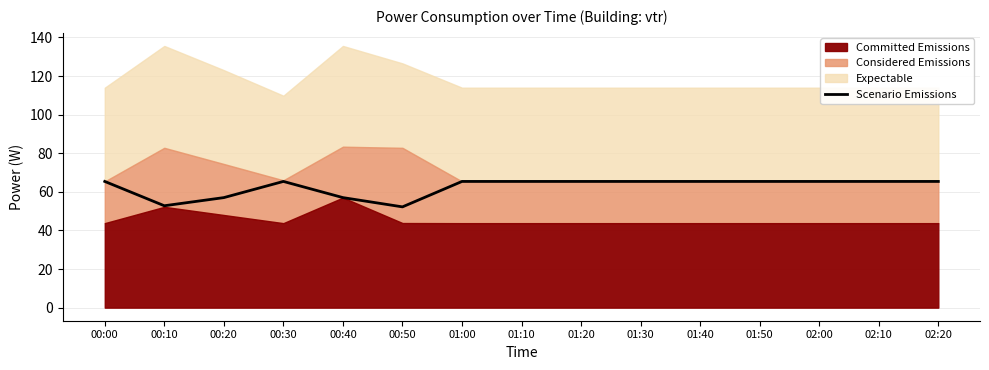

Which label corresponds to the smallest value in the chart?

00:50